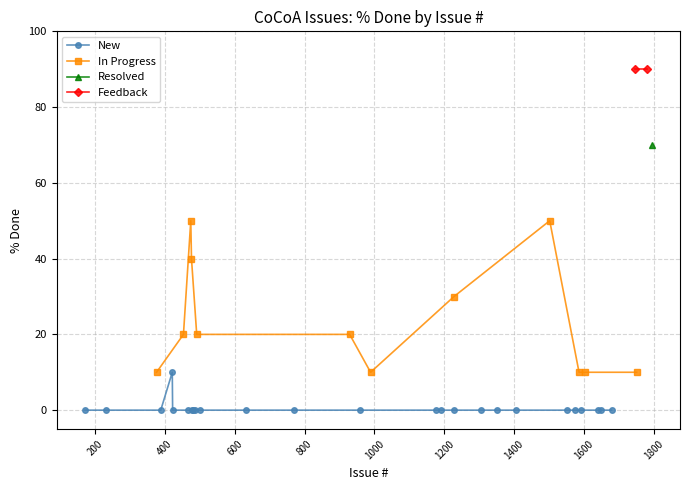

What are all the series names shown in the legend?

New, In Progress, Resolved, Feedback